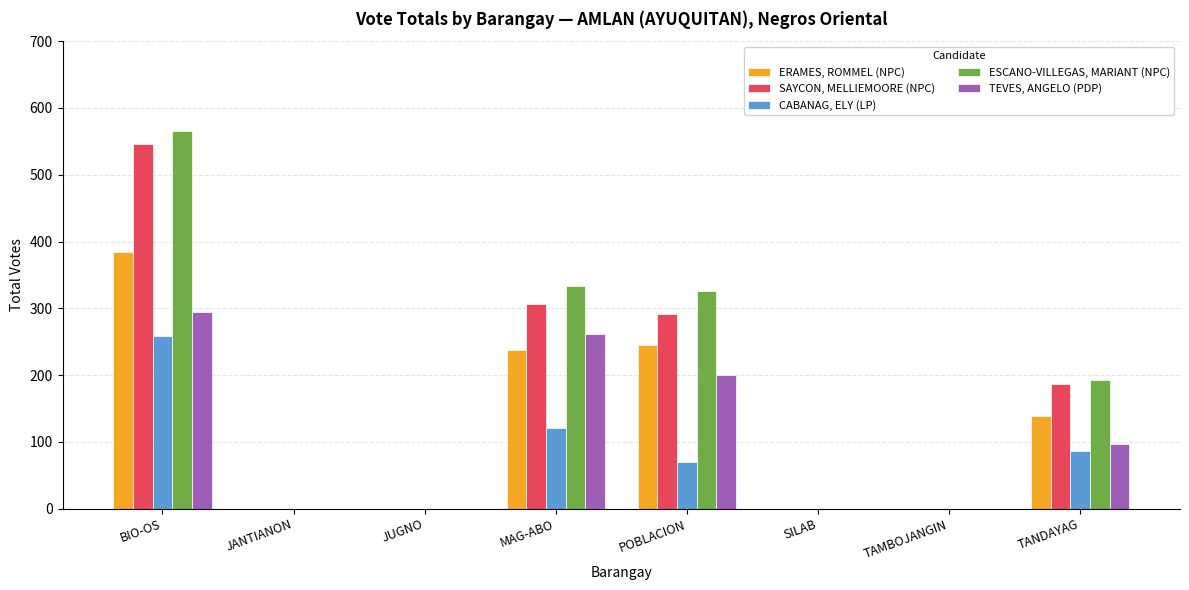

Are the bars grouped side by side (vs. stacked)?

Yes